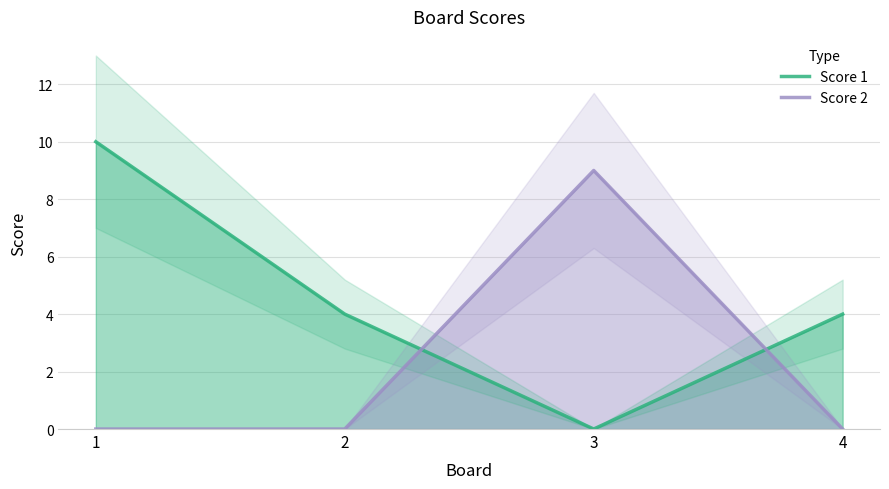

What is the value of the Score 1 point at the 4th from the left?

4